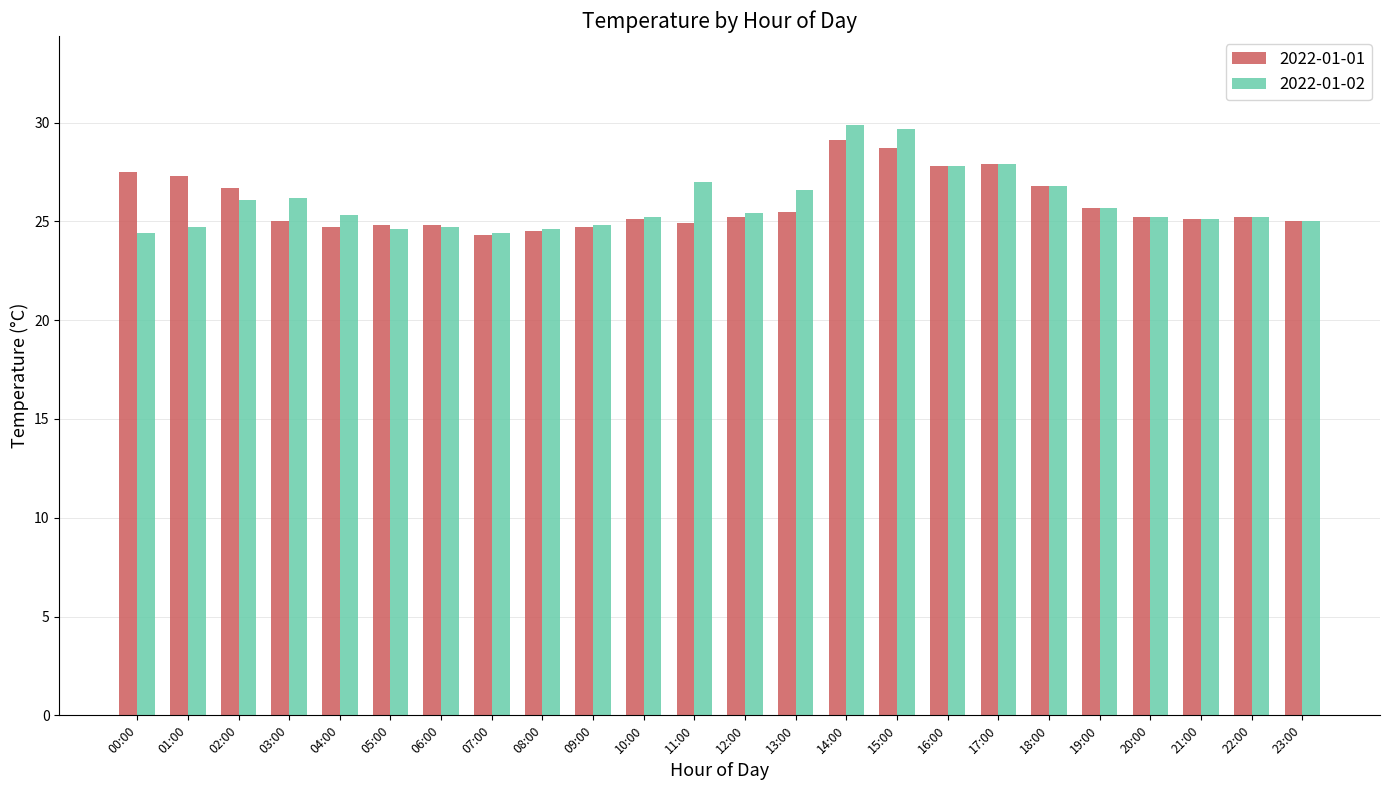

What is the greatest value displayed?

29.9